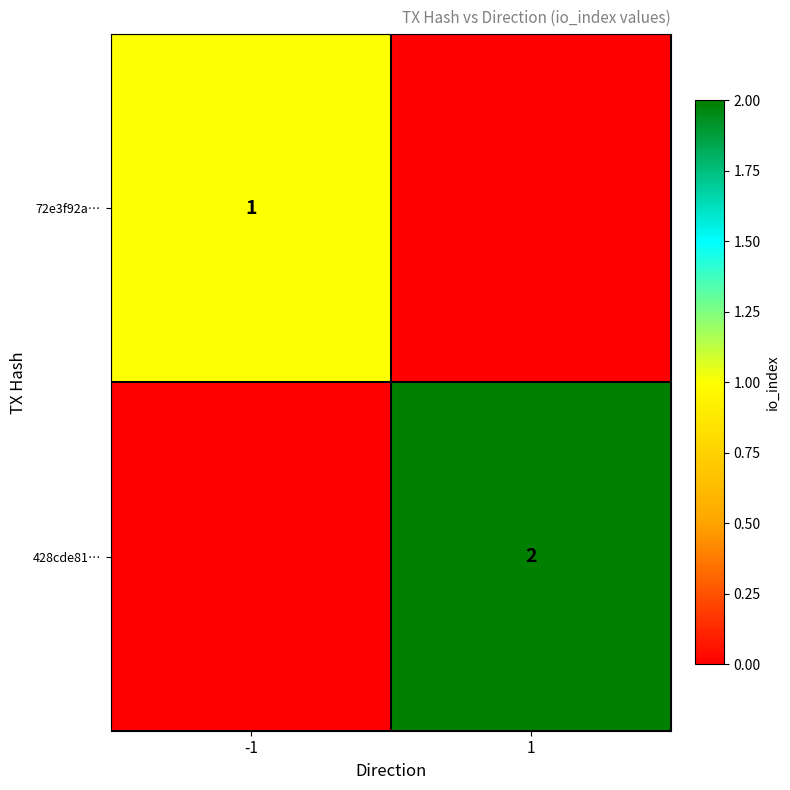

Is the value of 428cde81… at 1 greater than the value of 72e3f92a… at -1?

Yes